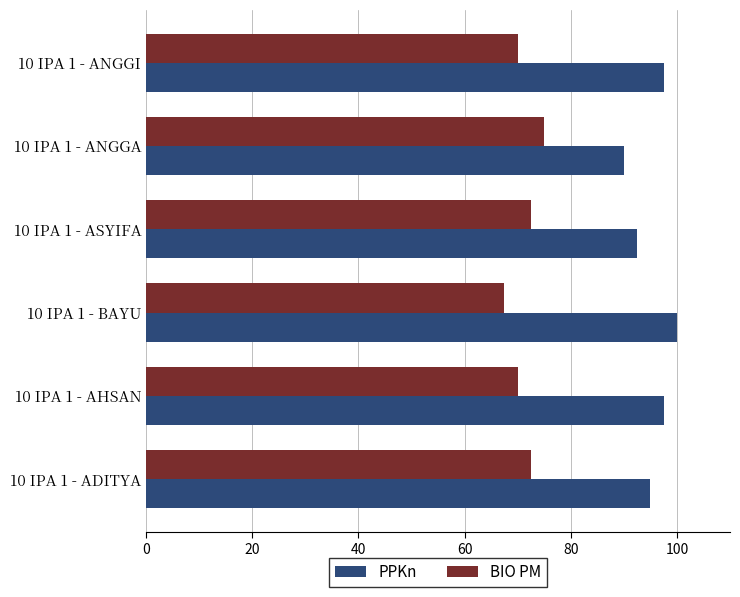

The value of BIO PM at 10 IPA 1 - AHSAN is 121.4. True or false?

False